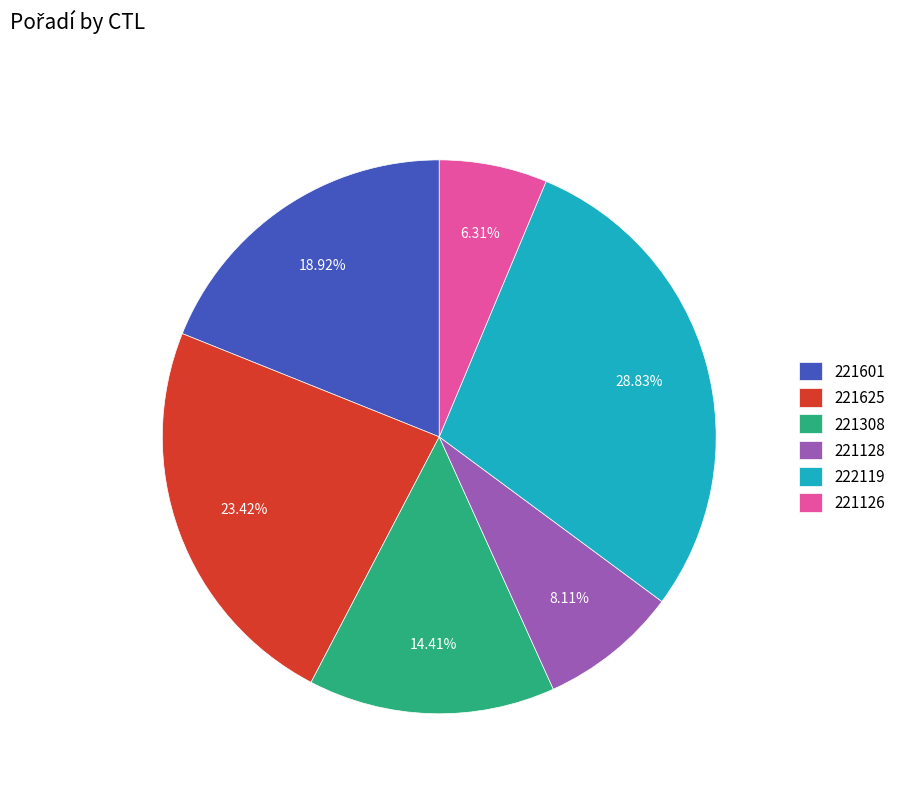

What is the ratio of the value at 221128 to the value at 221308?

0.6